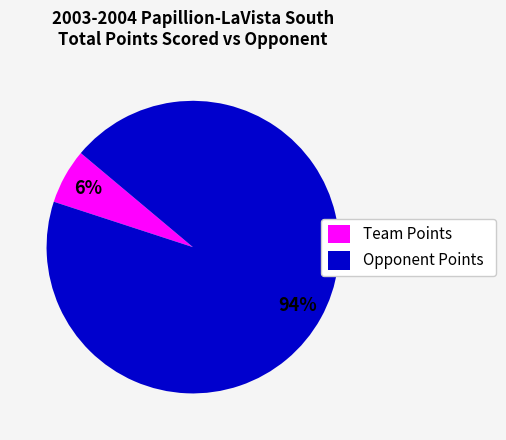

To the nearest percent, what is the combined percentage of Opponent Points and Team Points?

100%